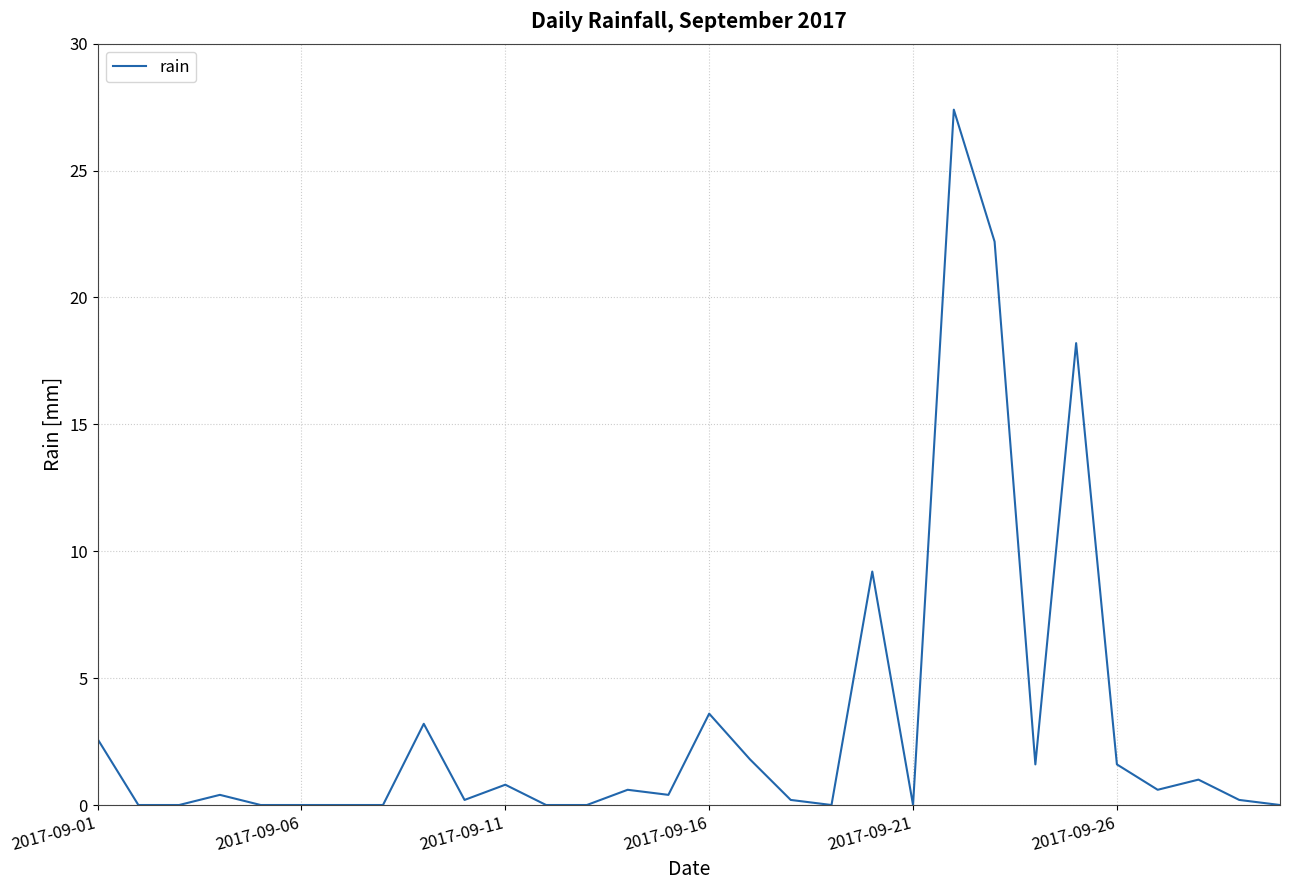

What is the difference between the maximum and minimum values?

27.4